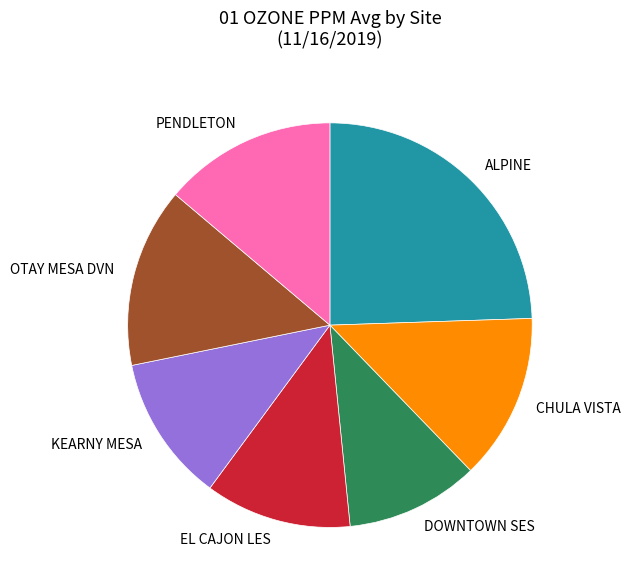

Between KEARNY MESA and DOWNTOWN SES, which is larger?

KEARNY MESA